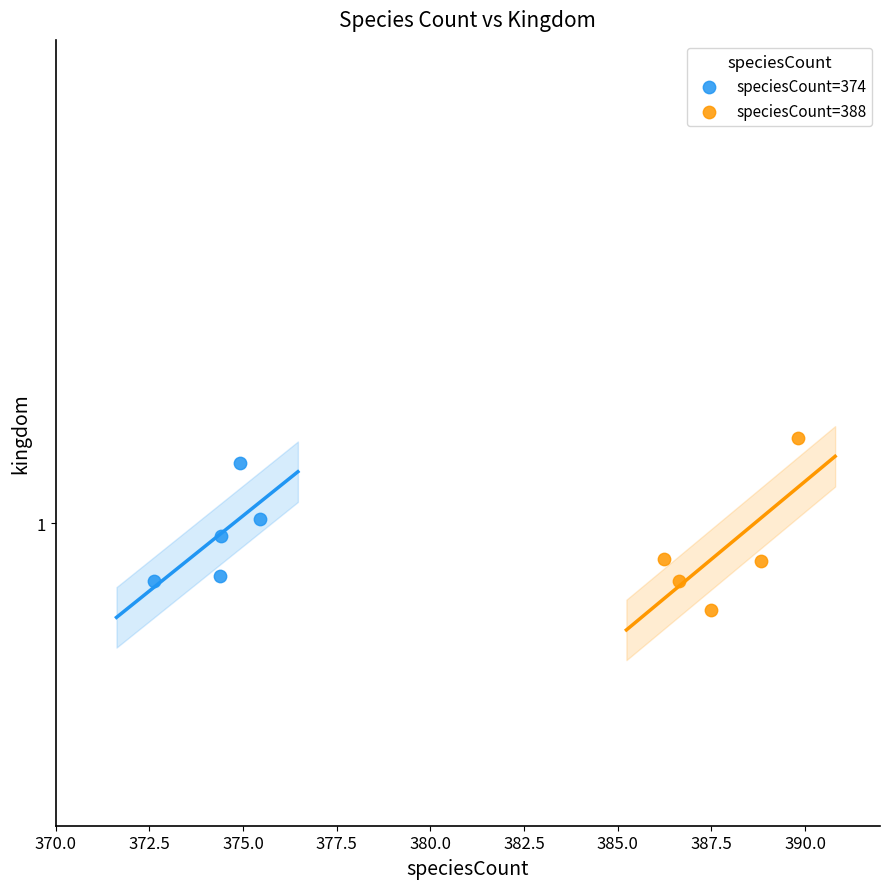

What are all the series names shown in the legend?

speciesCount=374, speciesCount=388